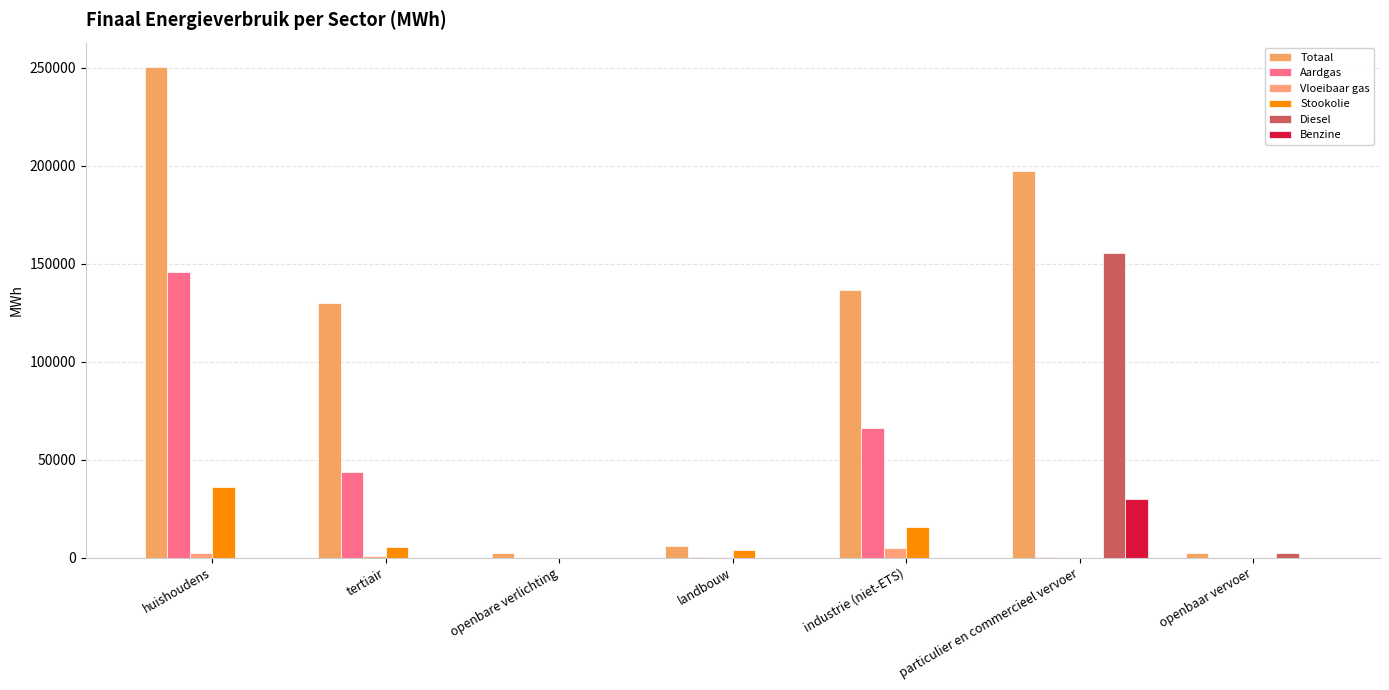

List the labels in order of Totaal value, smallest first.

openbare verlichting, openbaar vervoer, landbouw, tertiair, industrie (niet-ETS), particulier en commercieel vervoer, huishoudens